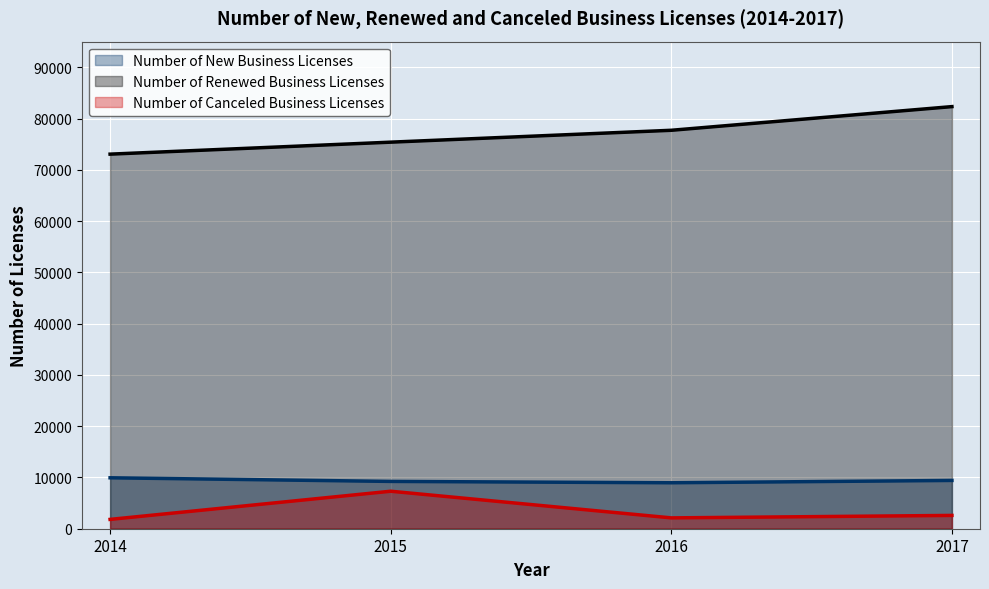

At 2017, list the series in order from largest to smallest.

Number of Renewed Business Licenses, Number of New Business Licenses, Number of Canceled Business Licenses